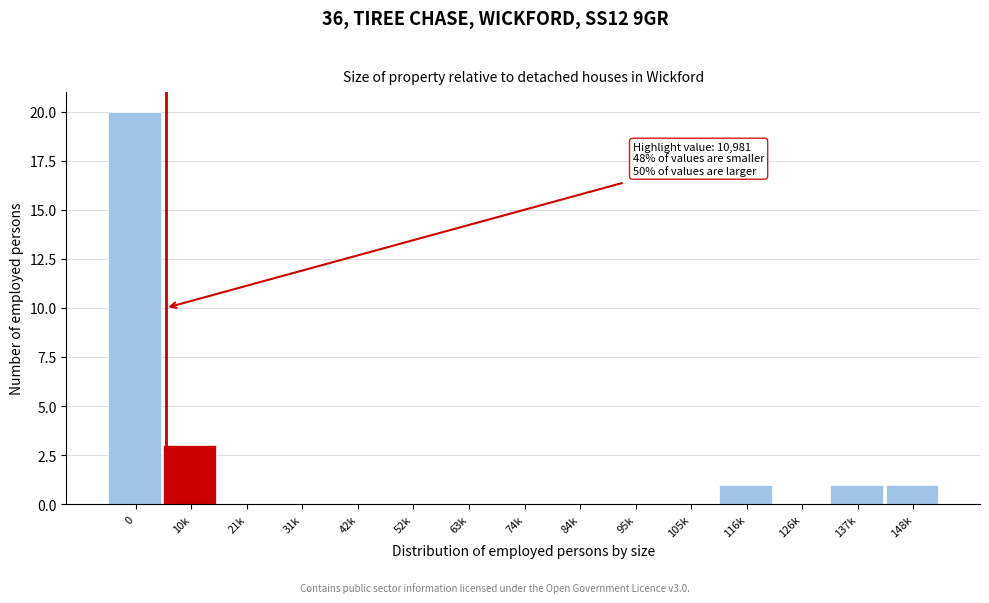

Reading left to right, what are all the values shown in this chart?

0=20	10k=3	21k=0	31k=0	42k=0	52k=0	63k=0	74k=0	84k=0	95k=0	105k=0	116k=1	126k=0	137k=1	148k=1